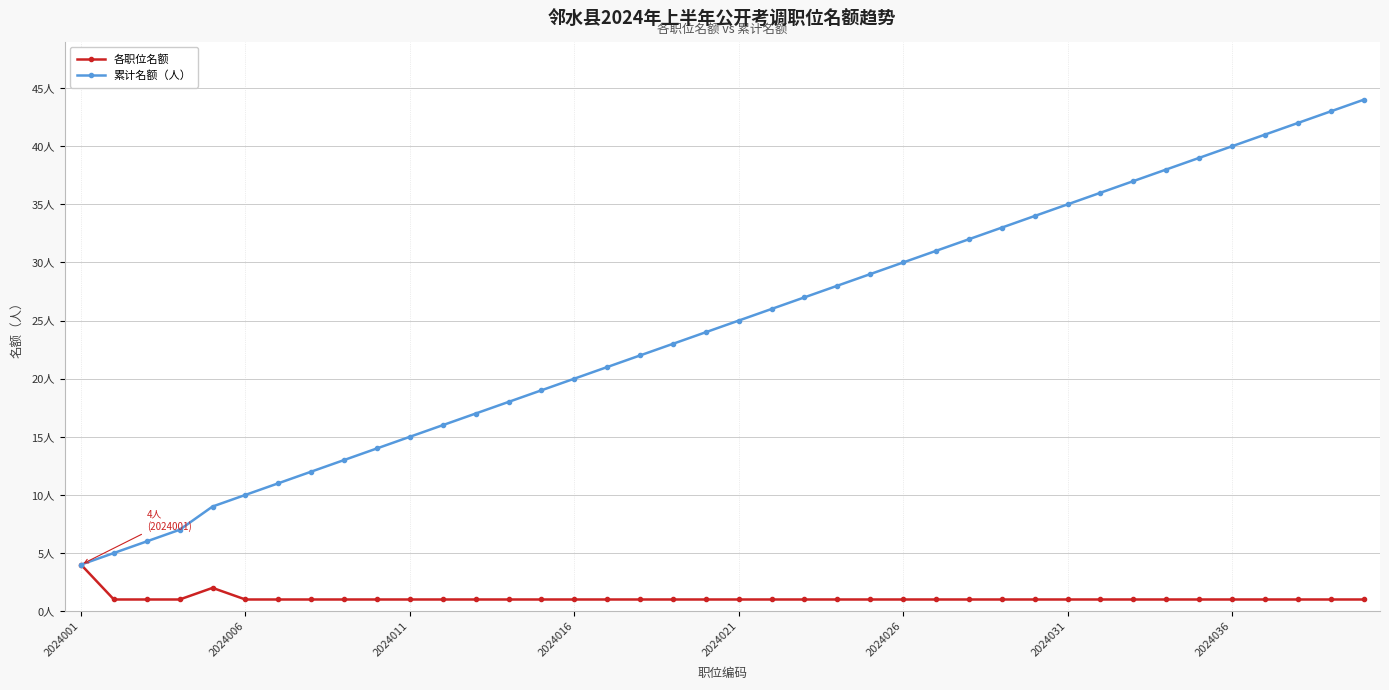

Which series has the largest total across all categories?

累计名额（人）